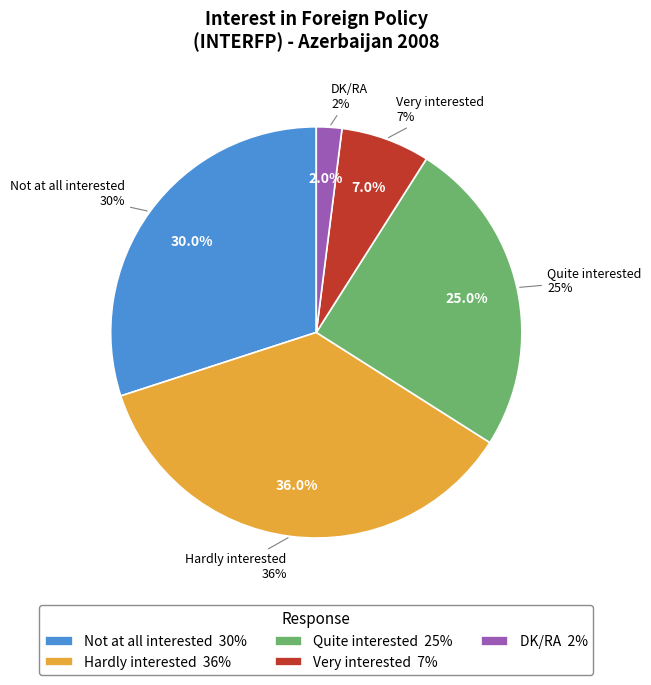

What is the total percentage of Not at all interested and DK/RA?

32.0%